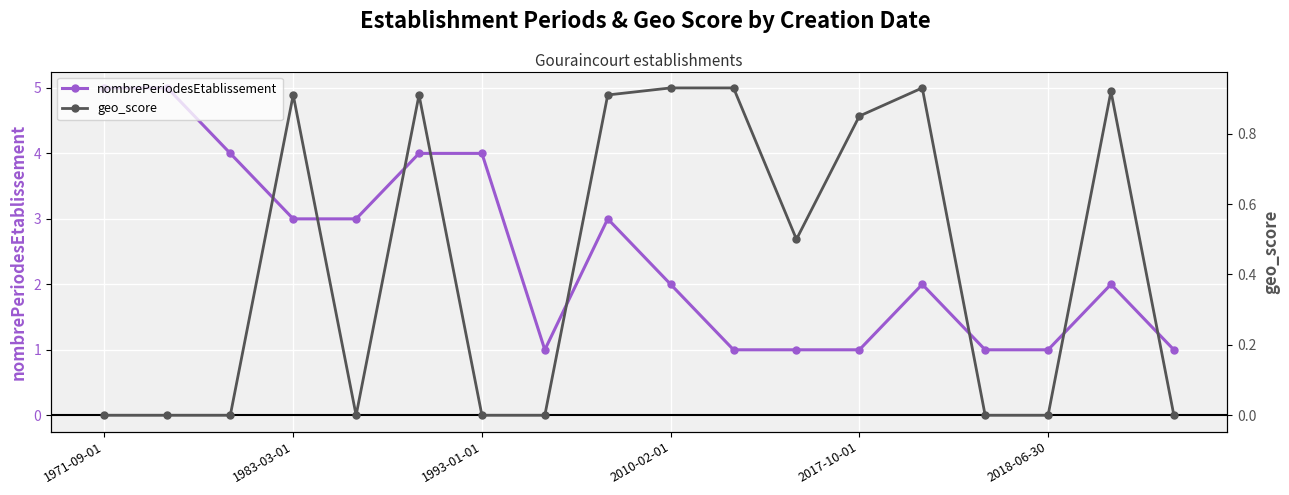

Rank the series by their average value, from highest to lowest.

nombrePeriodesEtablissement, geo_score